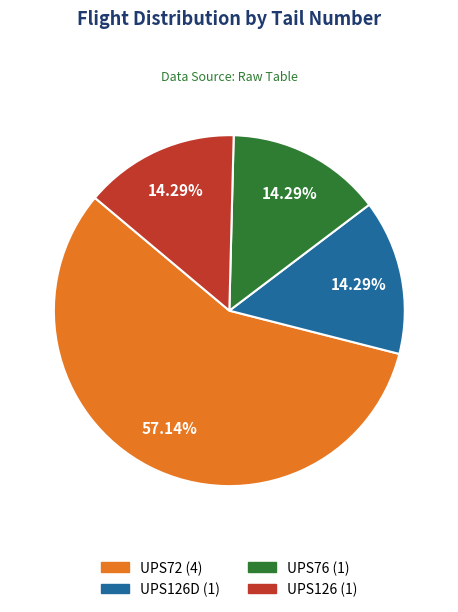

Is there a majority slice in this chart?

Yes